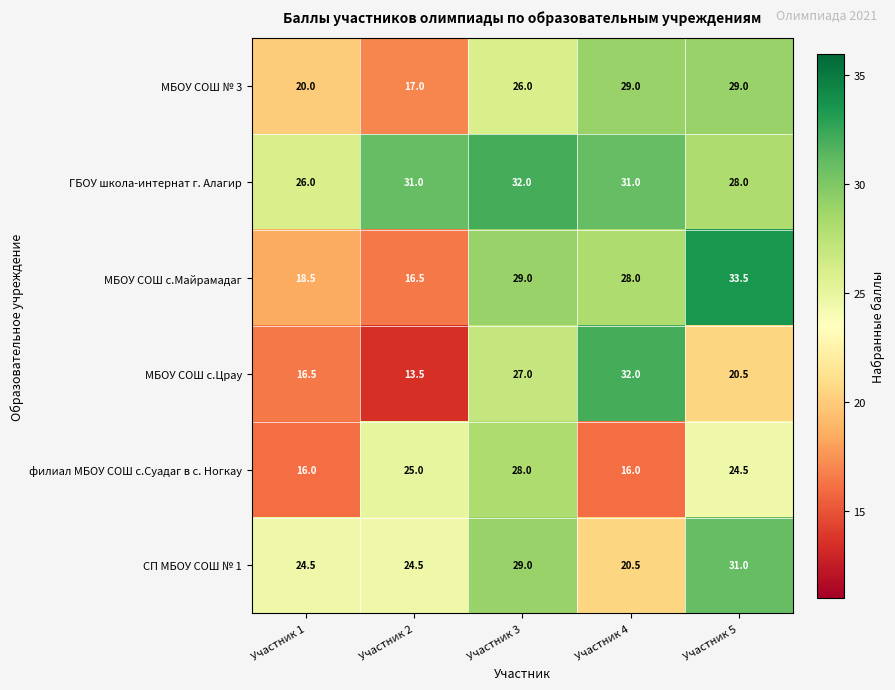

What is the greatest value displayed?

33.5